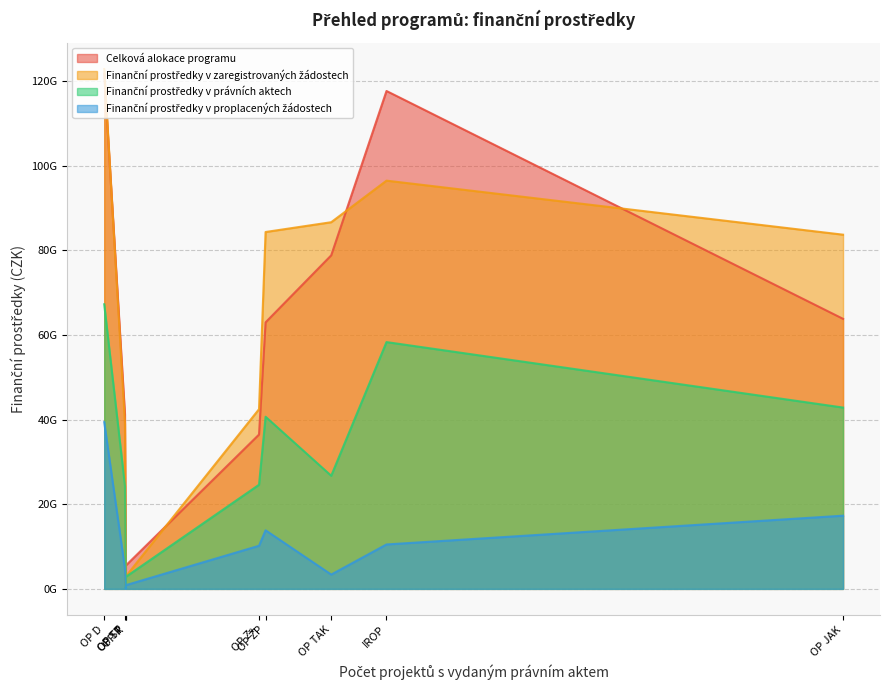

What is the sum of the Finanční prostředky v právních aktech values at OP ST and OP TP?

27162812381.8